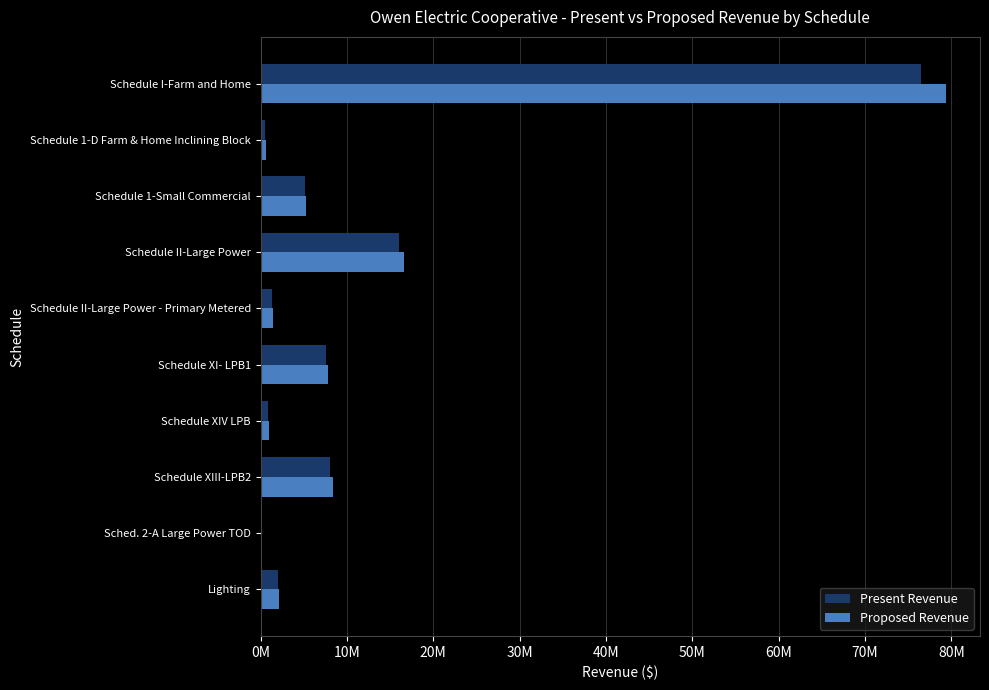

What are all the series names shown in the legend?

Present Revenue, Proposed Revenue